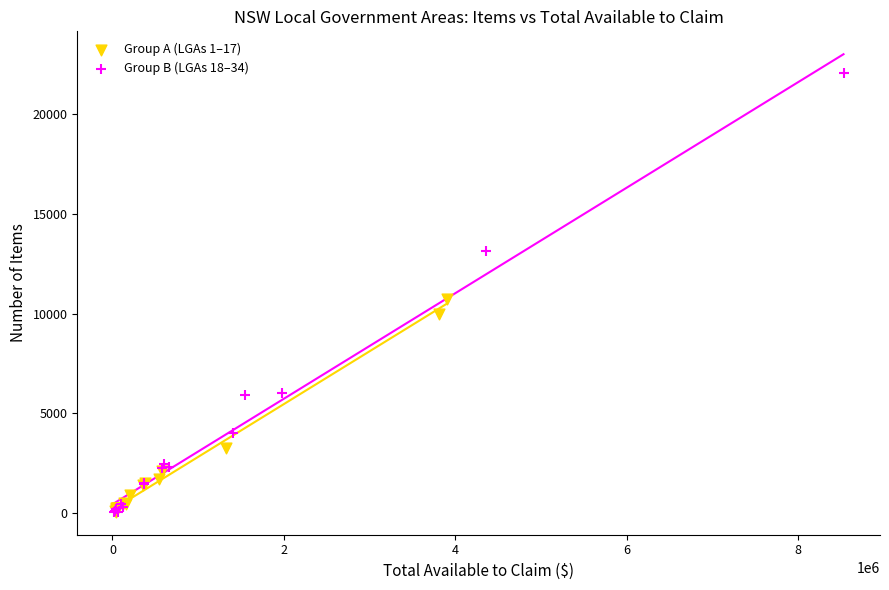

Which series reaches the maximum Y coordinate?

Group B (LGAs 18–34)